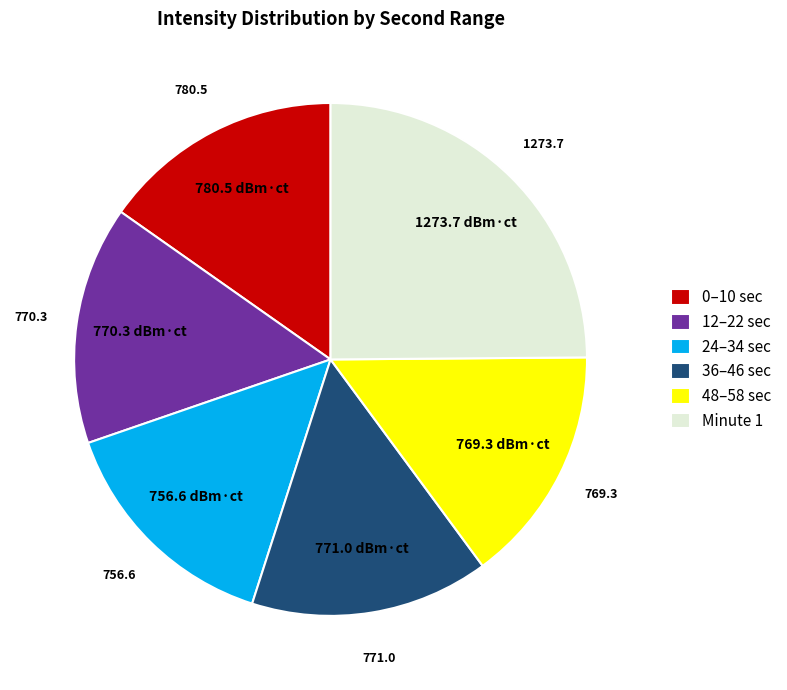

Which slice is the largest?

Minute 1